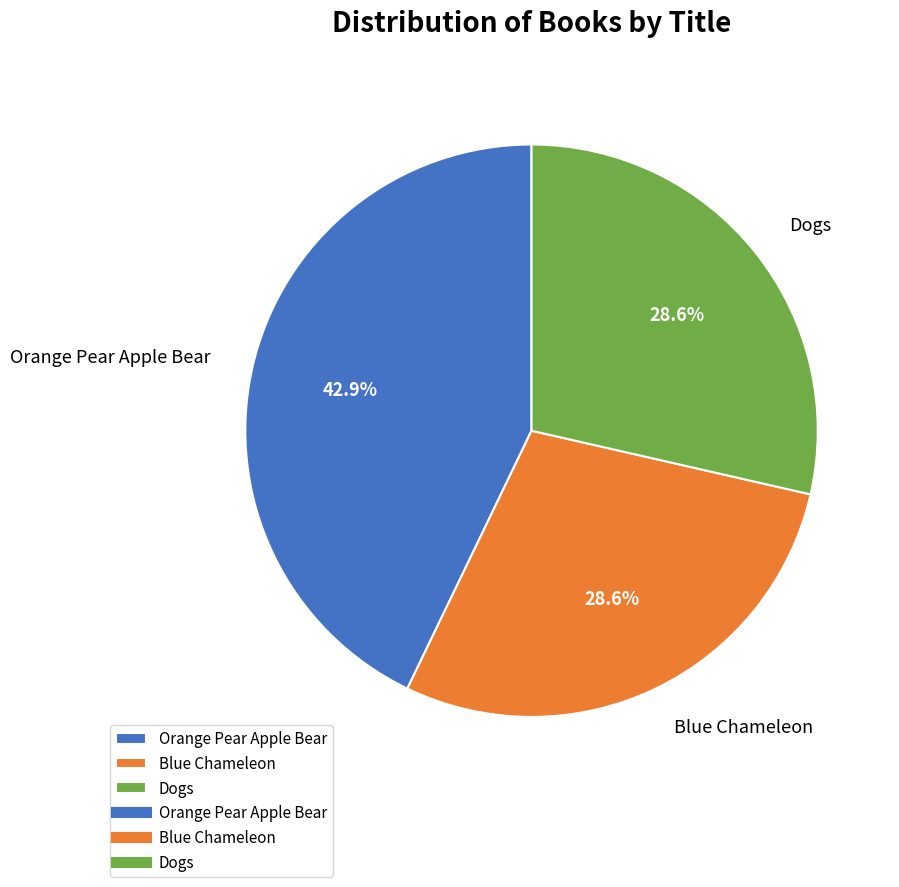

What is the largest slice in the pie chart?

Orange Pear Apple Bear